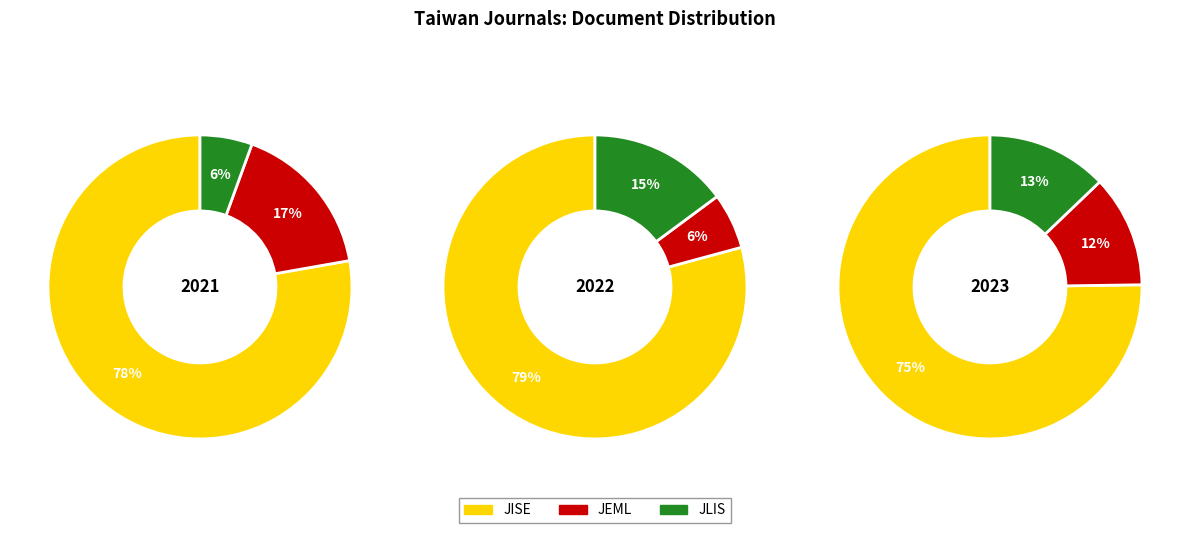

To the nearest percent, what is the difference between the Journal of Library and Information Studies and Journal of Educational Media and Library slice percentages?

9%